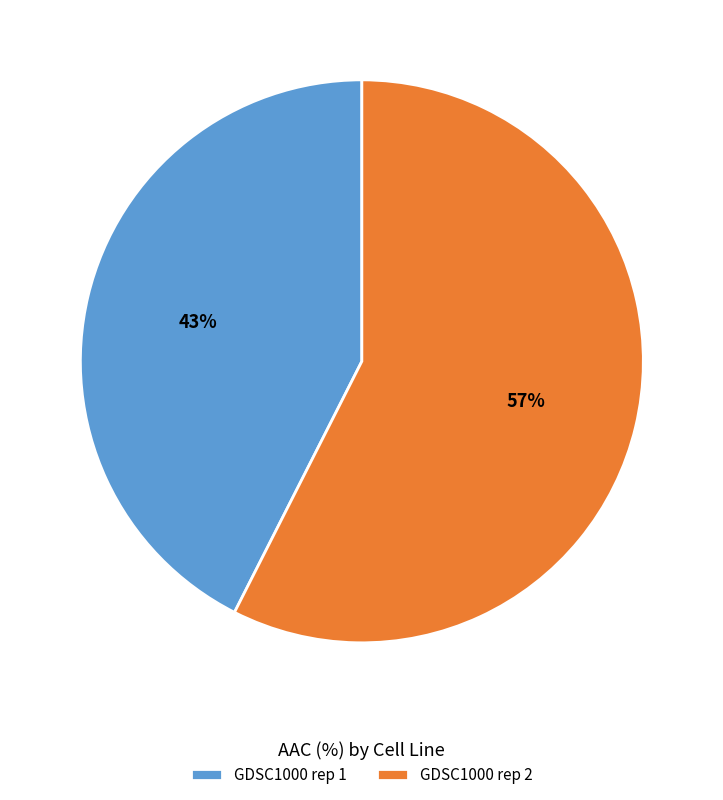

Is the sum of GDSC1000 rep 1 and GDSC1000 rep 2 greater than half?

Yes